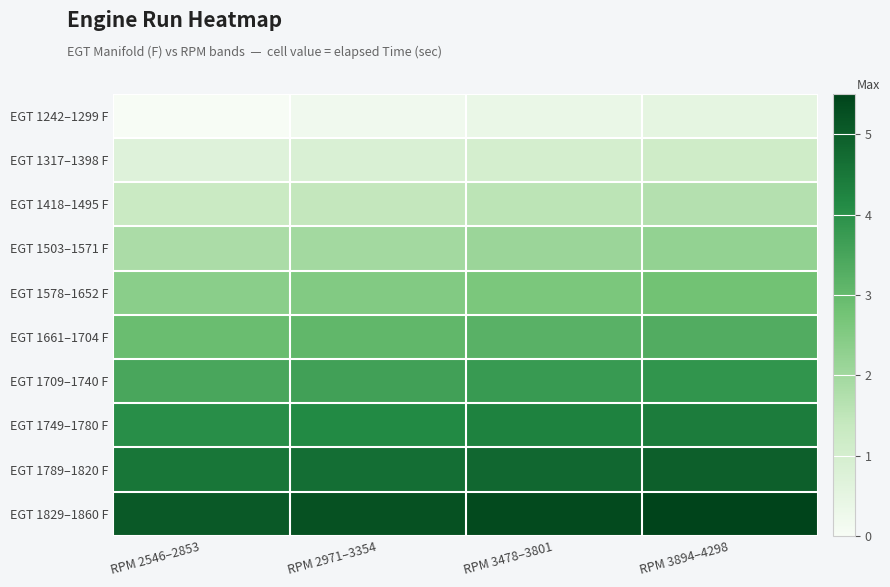

What is the total value across all series at RPM 2546–2853?

26.2